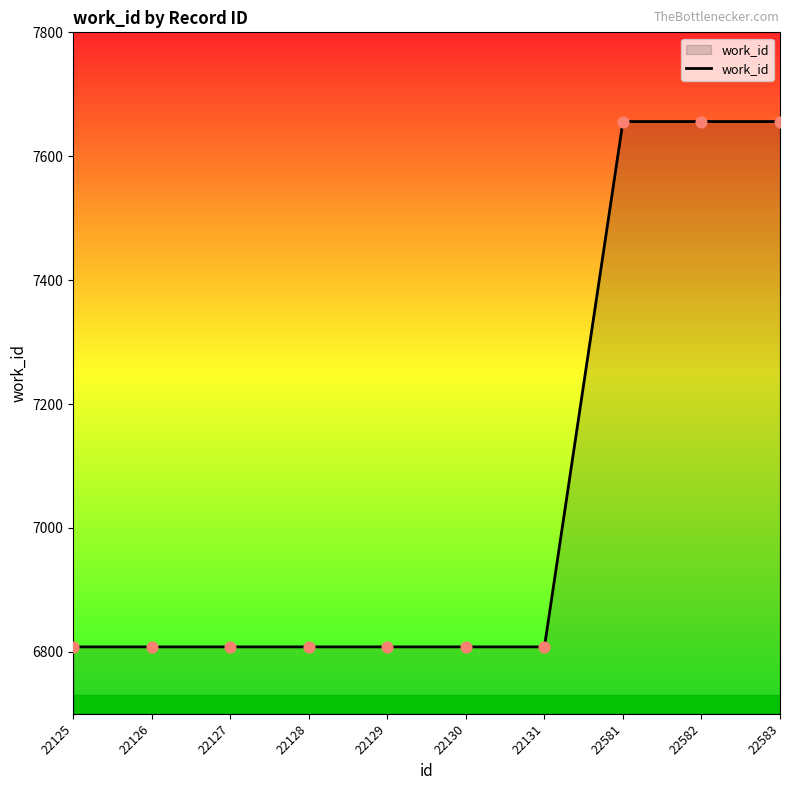

What is the ratio of the value at 22131 to the value at 22127?

1.0